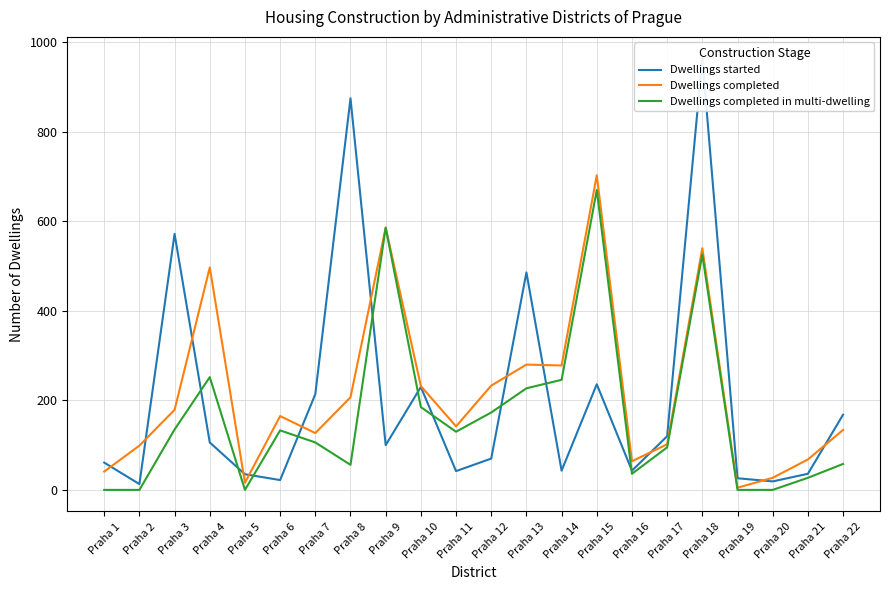

Which category has the lowest value across all series?

Praha 1